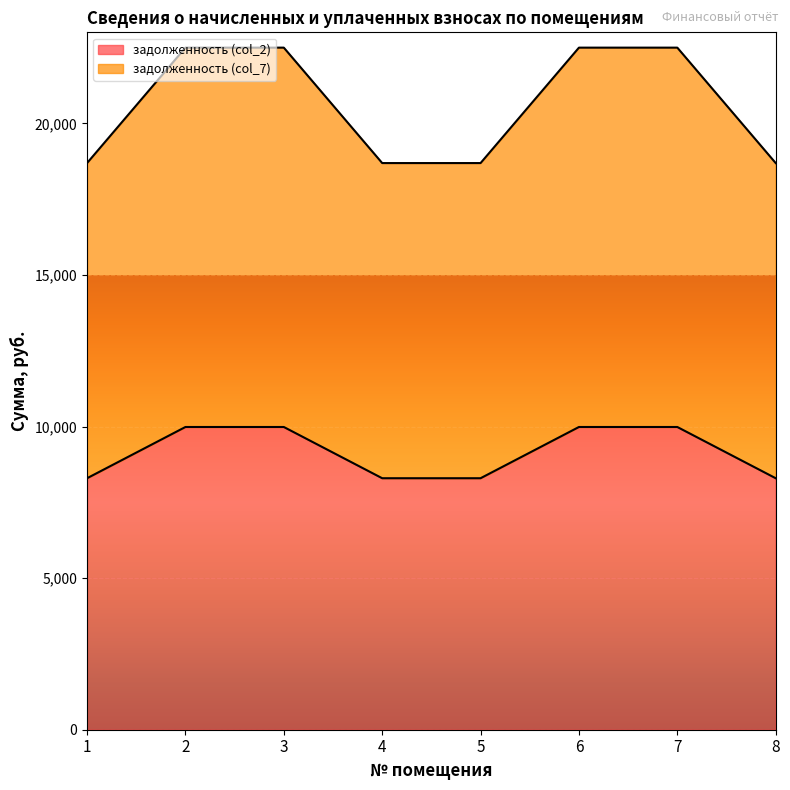

At how many categories does at least one series exceed 21271?

4